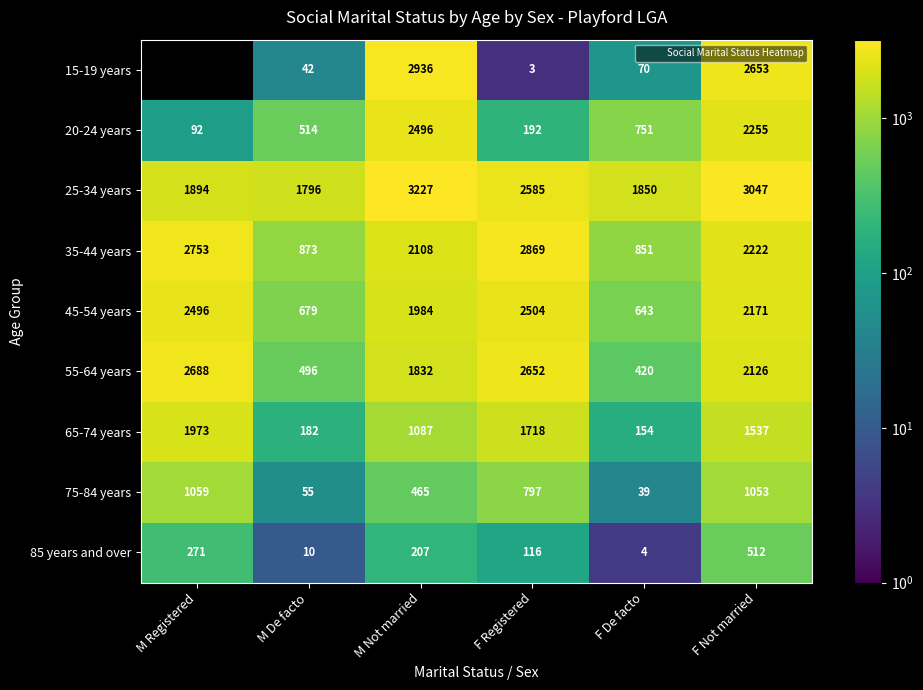

The value of 85 years and over at M Not married is 207. True or false?

True